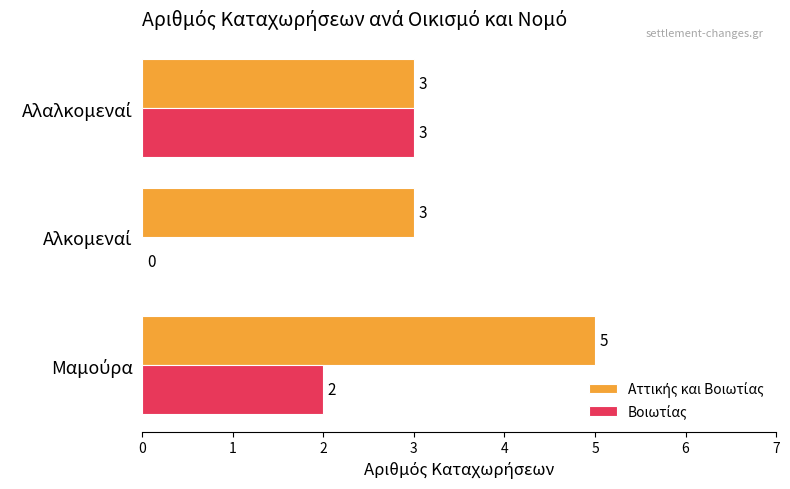

What is the greatest value displayed?

5